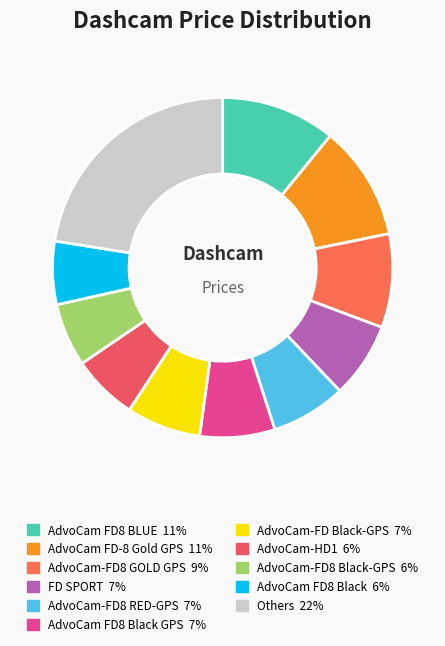

How many segments does this pie chart have?

11